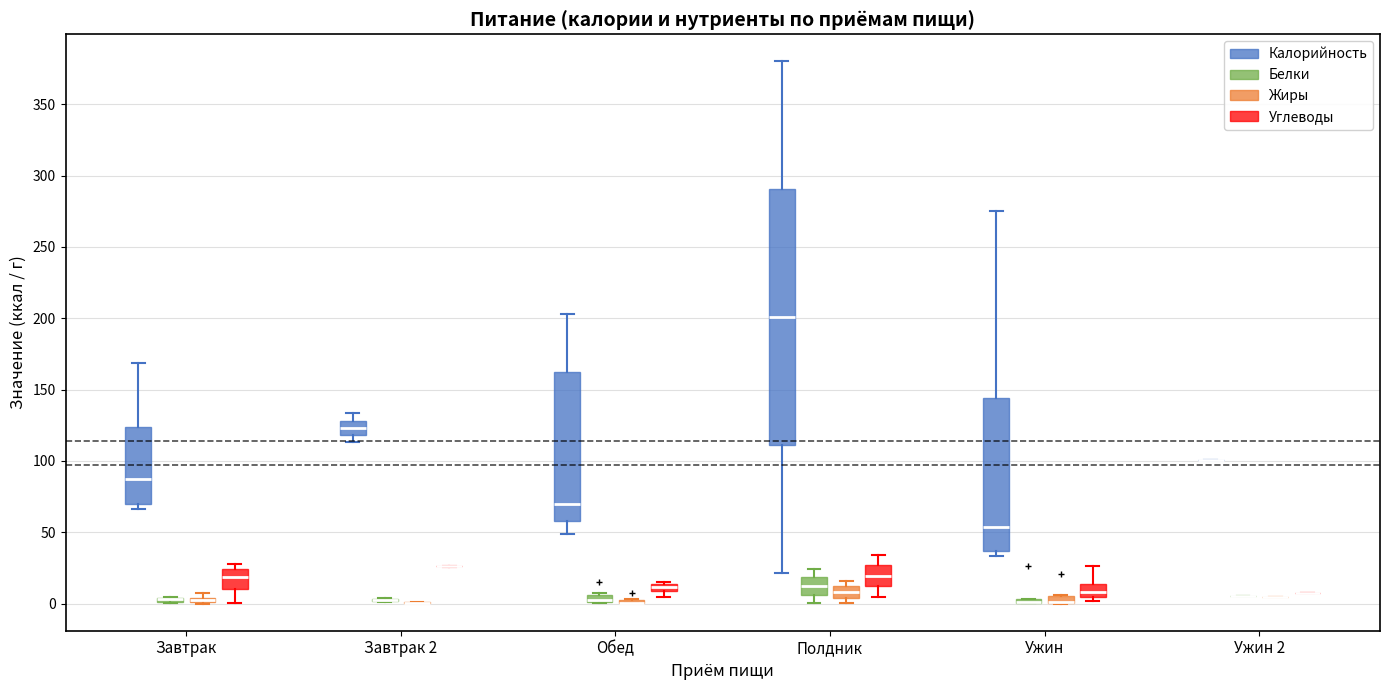

Which box is the tallest, from its lower edge to its upper edge?

Полдник (Калорийность)